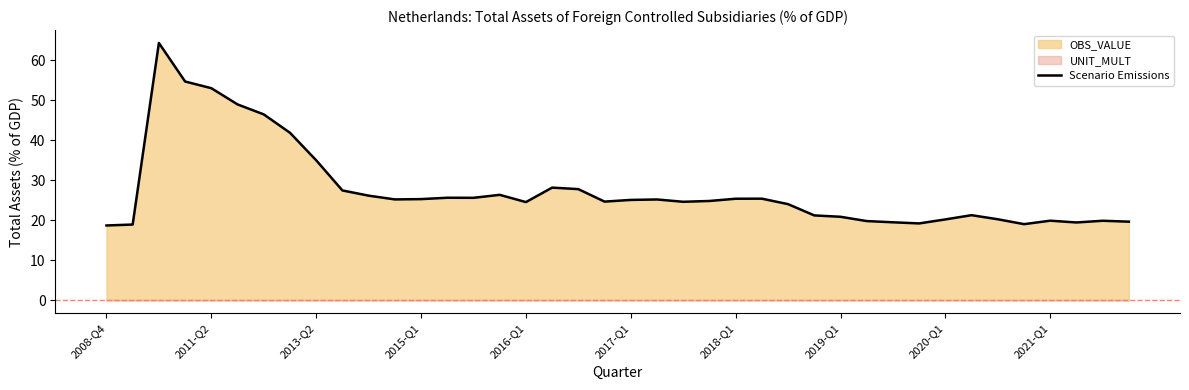

What is the sum of the values at 31 and 29?

39.0